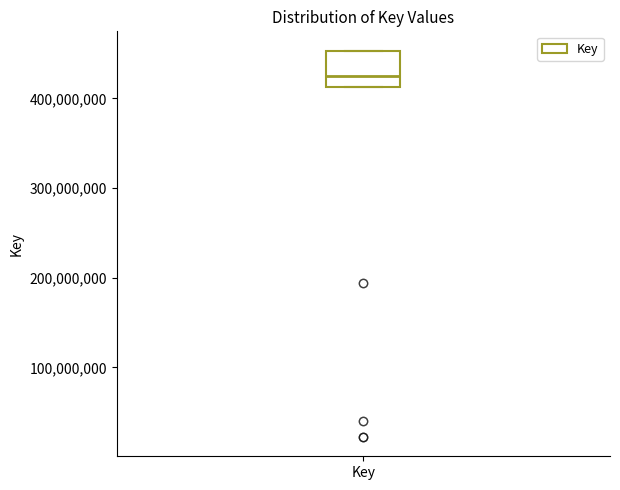

Read this box plot against the y-axis: the position of the median line, the range covered by the box, and the ends of both whiskers. The values are not printed on the chart, so give them approximately, as read against the axis.

median 430000000, box 410000000 to 450000000, whiskers 410000000 to 450000000